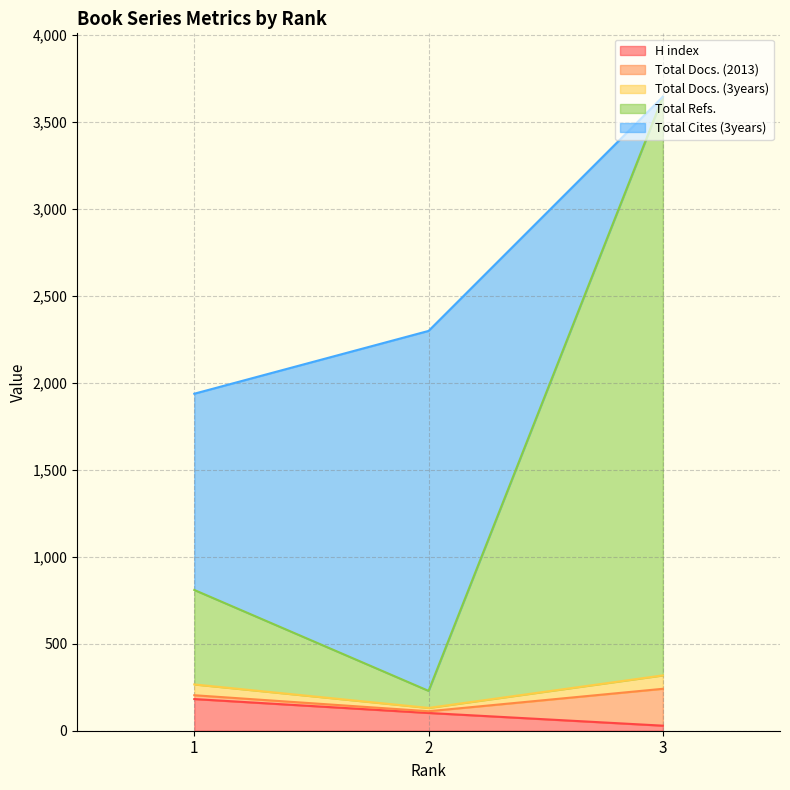

Which has a higher value, 1 or 3?

1